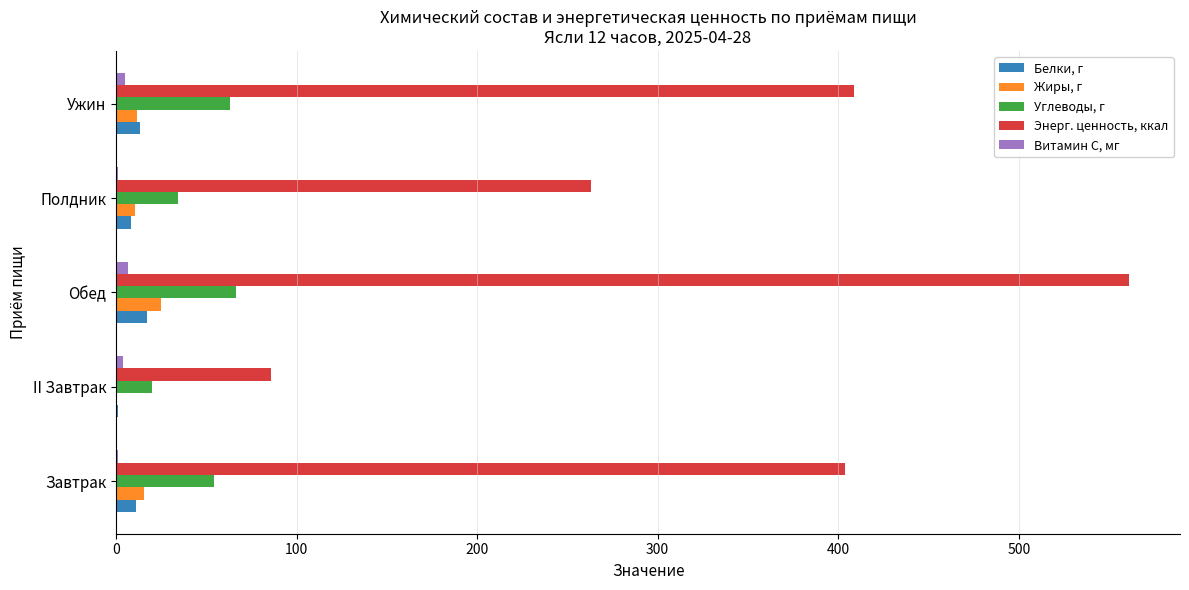

True or false: Энерг. ценность, ккал has a value of 561.2 at Обед.

True